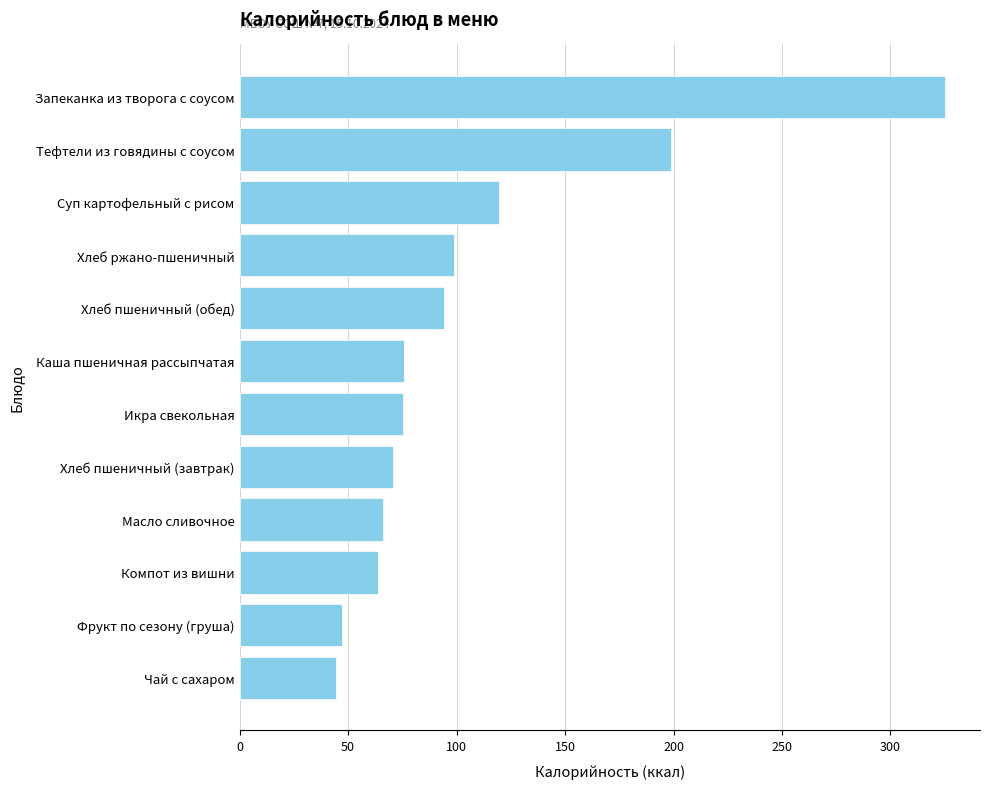

What is the average value?

106.6